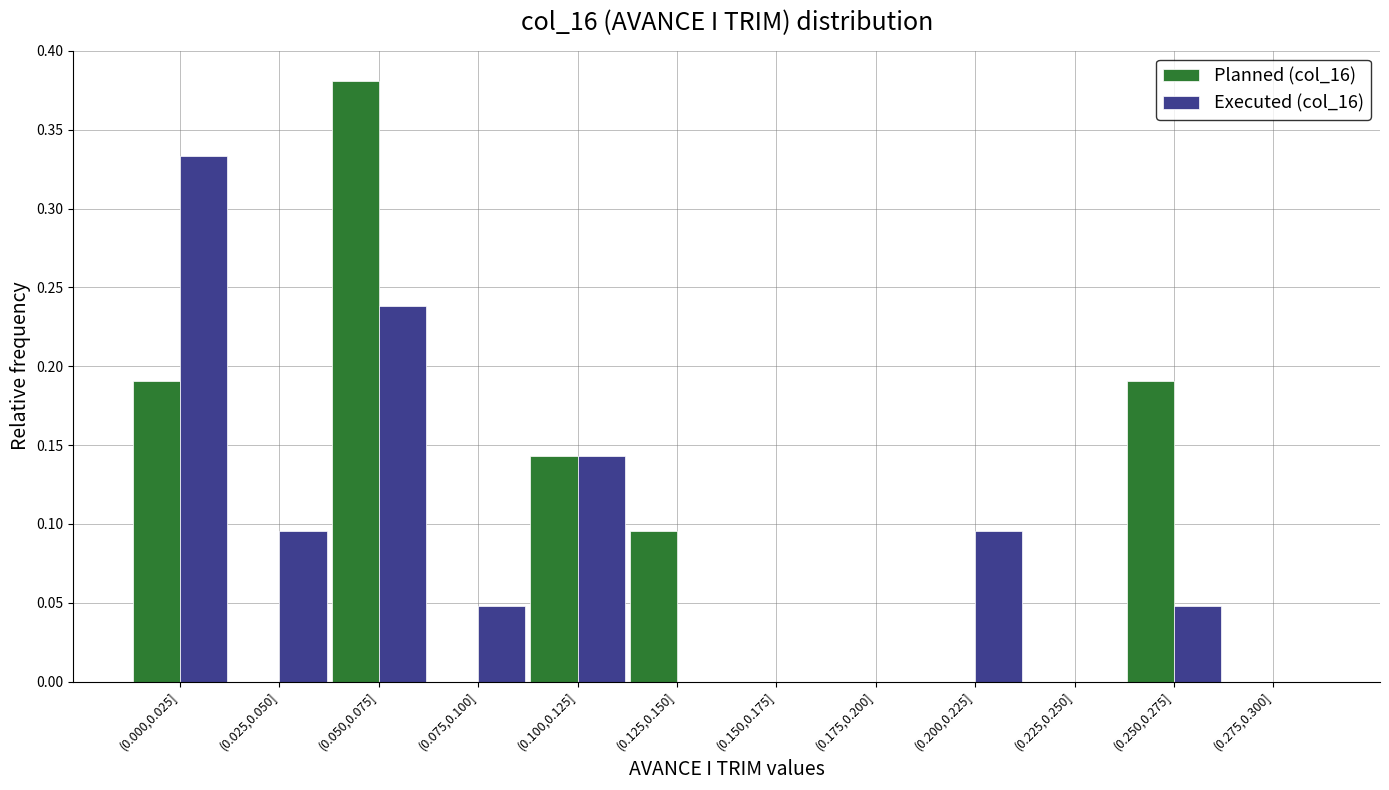

Between (0.000,0.025] and (0.250,0.275], which series saw the biggest shift?

Executed (col_16)